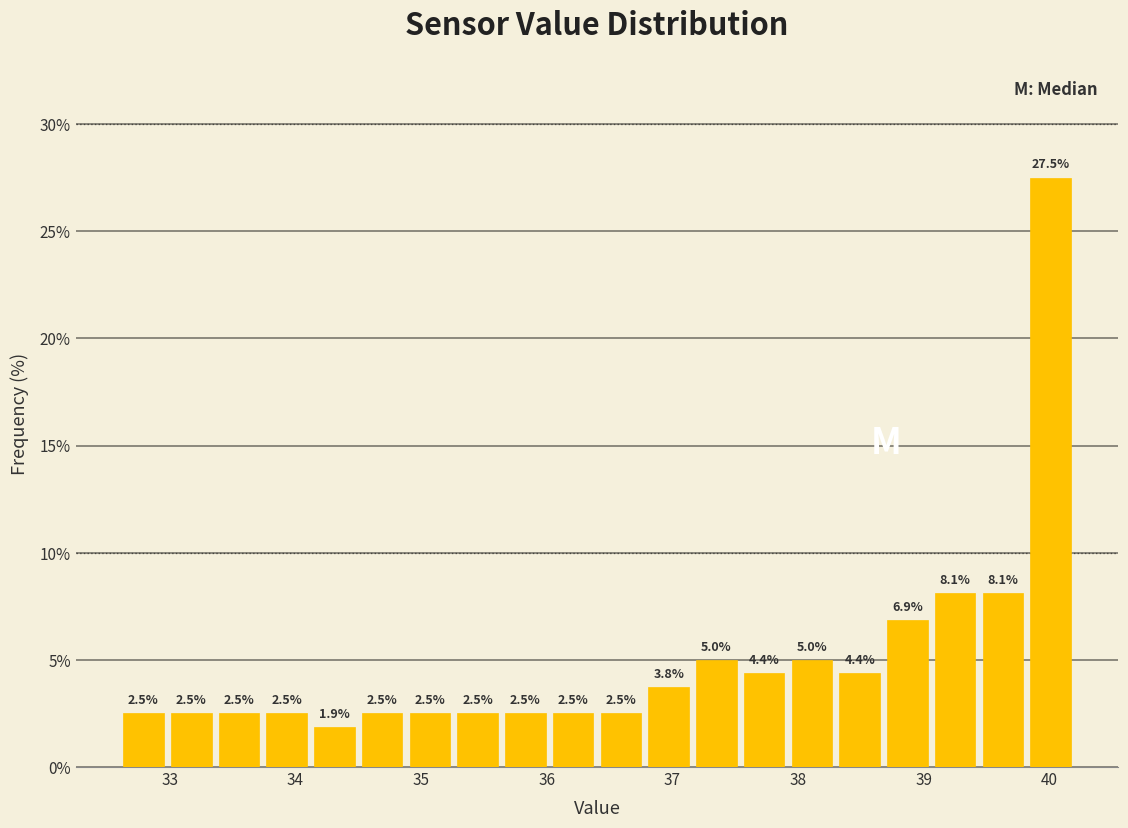

Around what value on the x-axis is the tallest bar? Give the approximate position of its centre, as read against the axis.

40.0